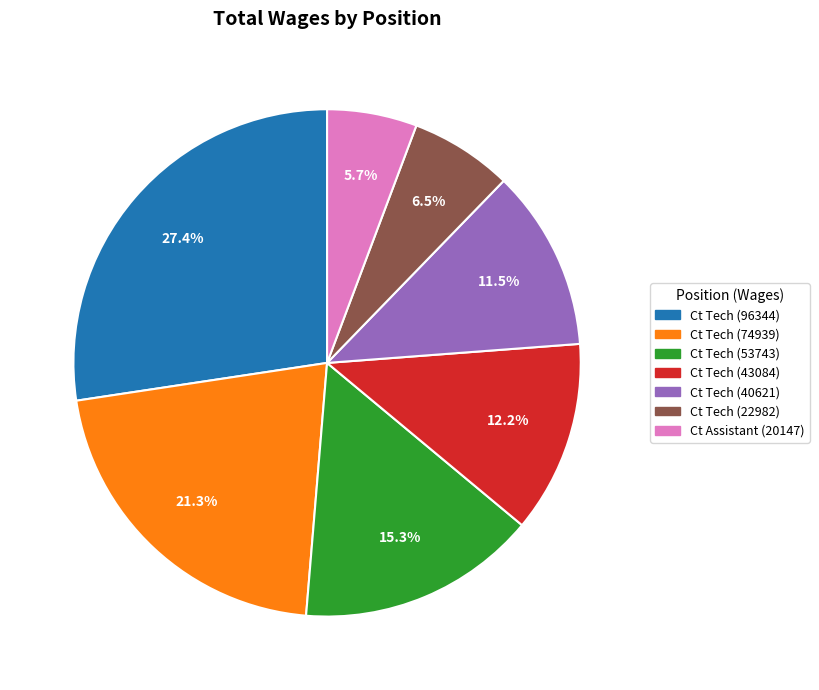

To the nearest percent, what is the combined percentage of Ct Tech (43084) and Ct Tech (96344)?

40%